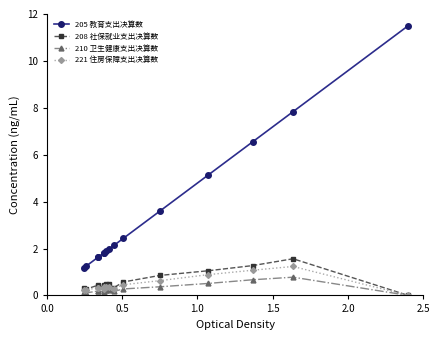

What are all the series names shown in the legend?

205 教育支出决算数, 208 社保就业支出决算数, 210 卫生健康支出决算数, 221 住房保障支出决算数